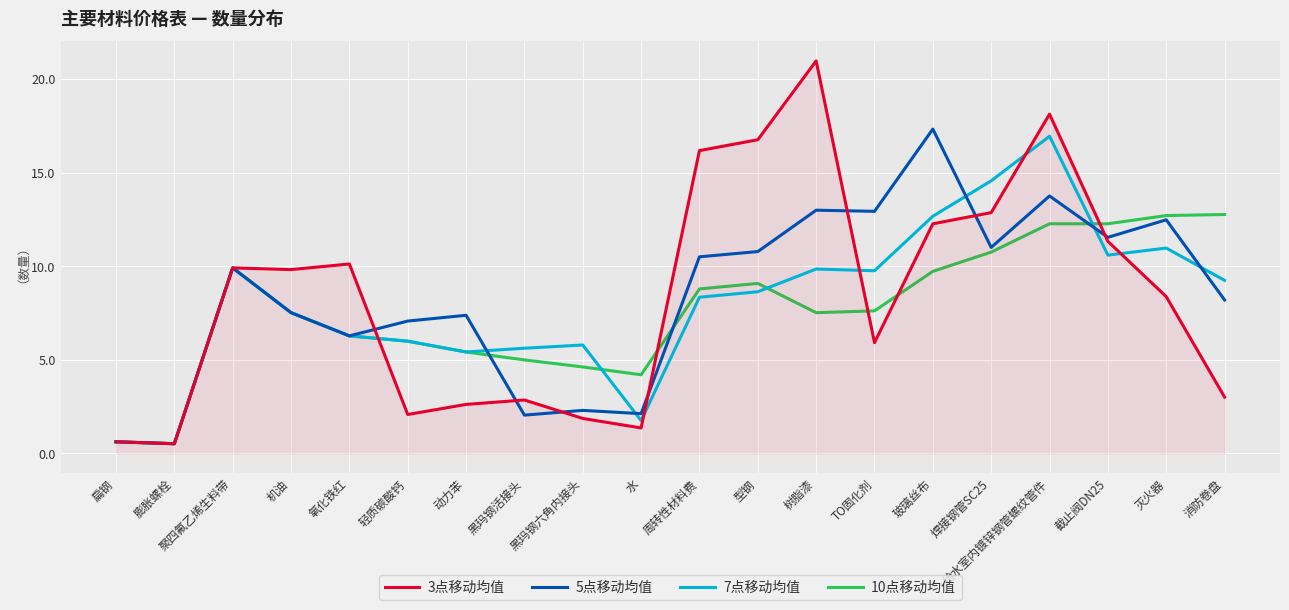

What is the total value across all series at 轻质碳酸钙?

21.1